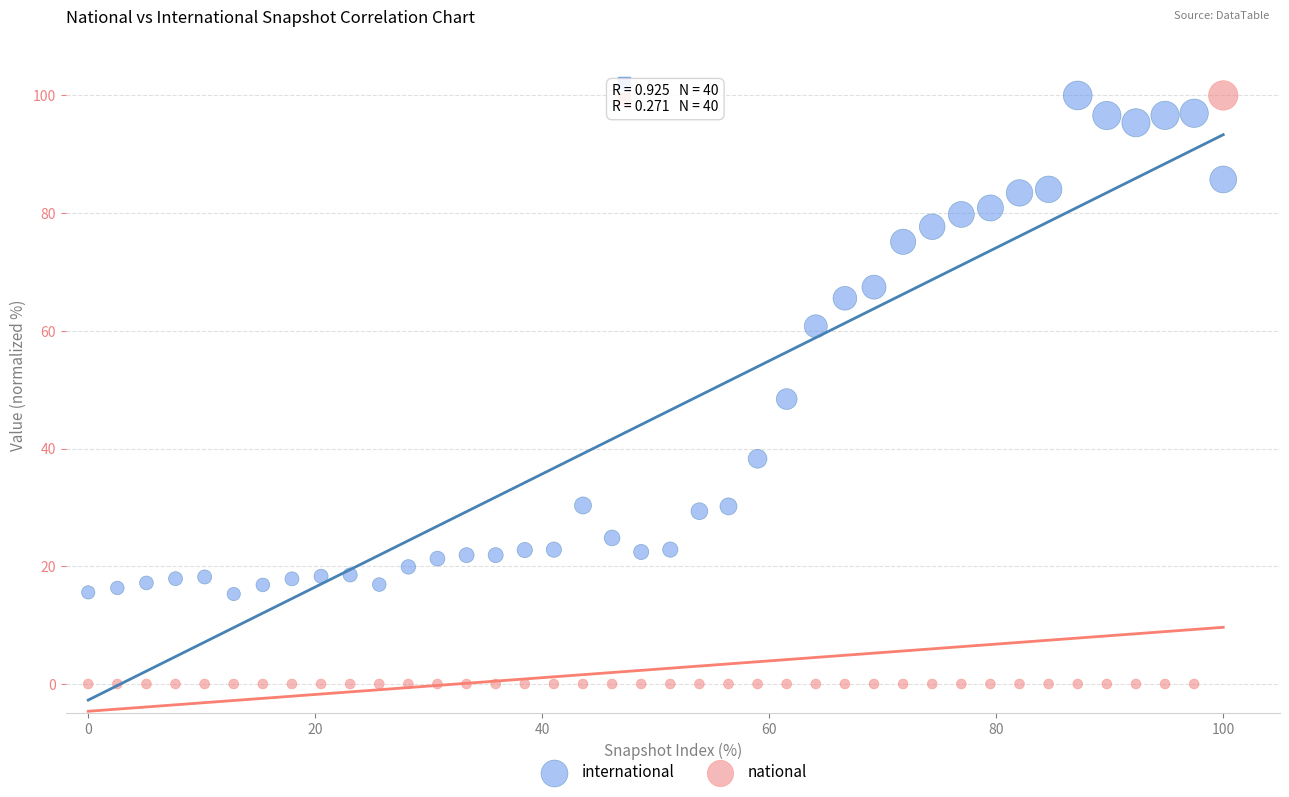

Across all data points, what is the range of Y values (max minus min)?

100.0